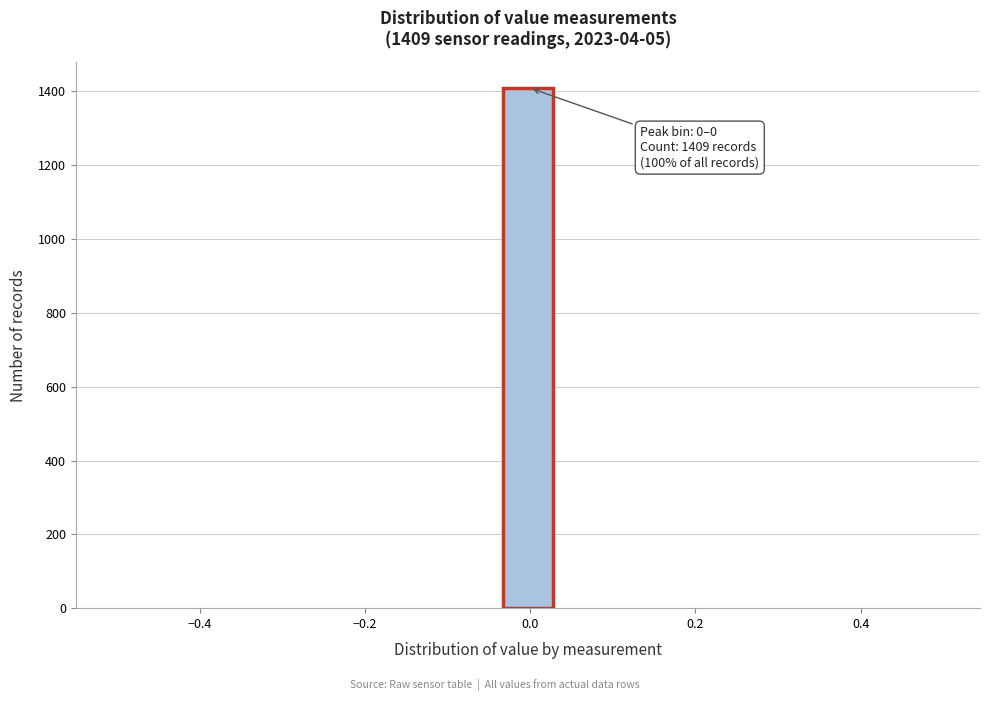

Around what value on the x-axis is the tallest bar? Give the approximate position of its centre, as read against the axis.

0.00